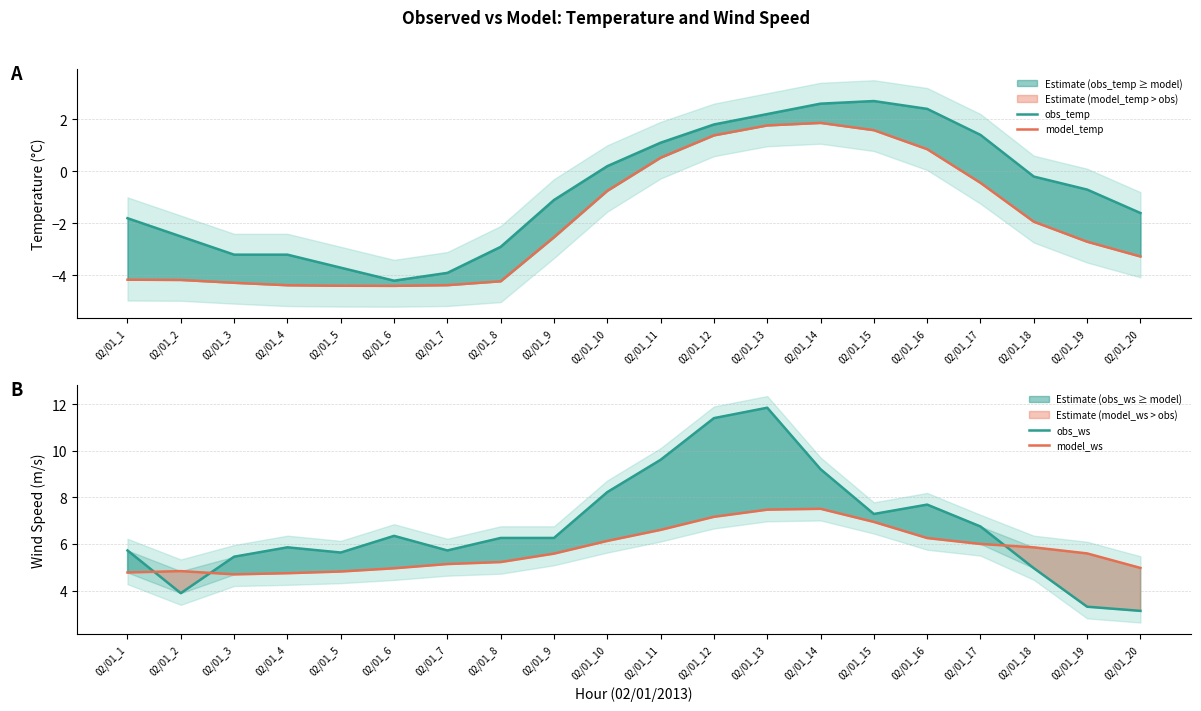

Count the number of categories in the chart.

20